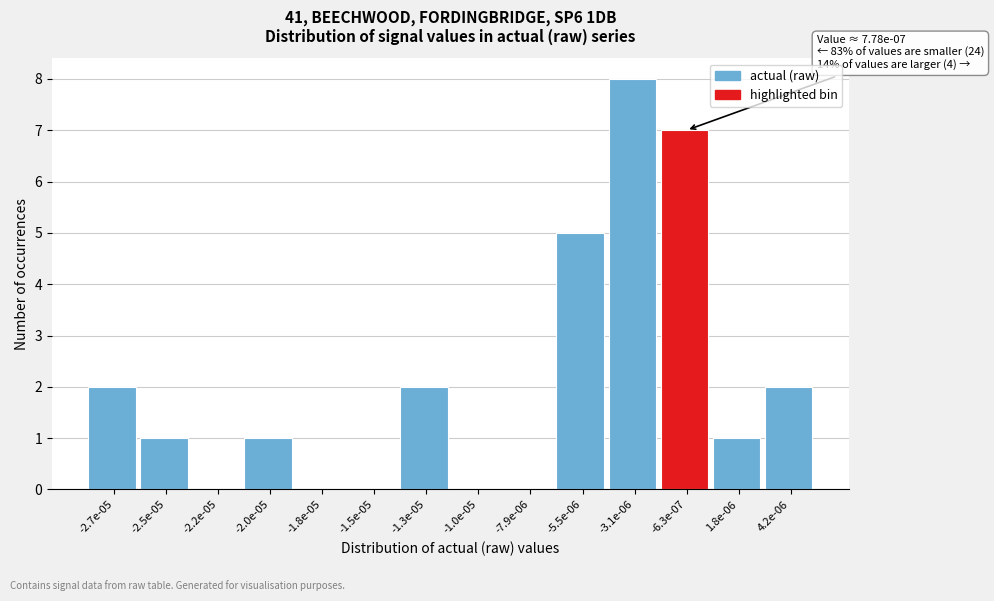

Reading left to right, transcribe all the data shown in this chart.

-2.7e-05=2	-2.5e-05=1	-2.2e-05=0	-2.0e-05=1	-1.8e-05=0	-1.5e-05=0	-1.3e-05=2	-1.0e-05=0	-7.9e-06=0	-5.5e-06=5	-3.1e-06=8	-6.3e-07=7	1.8e-06=1	4.2e-06=2